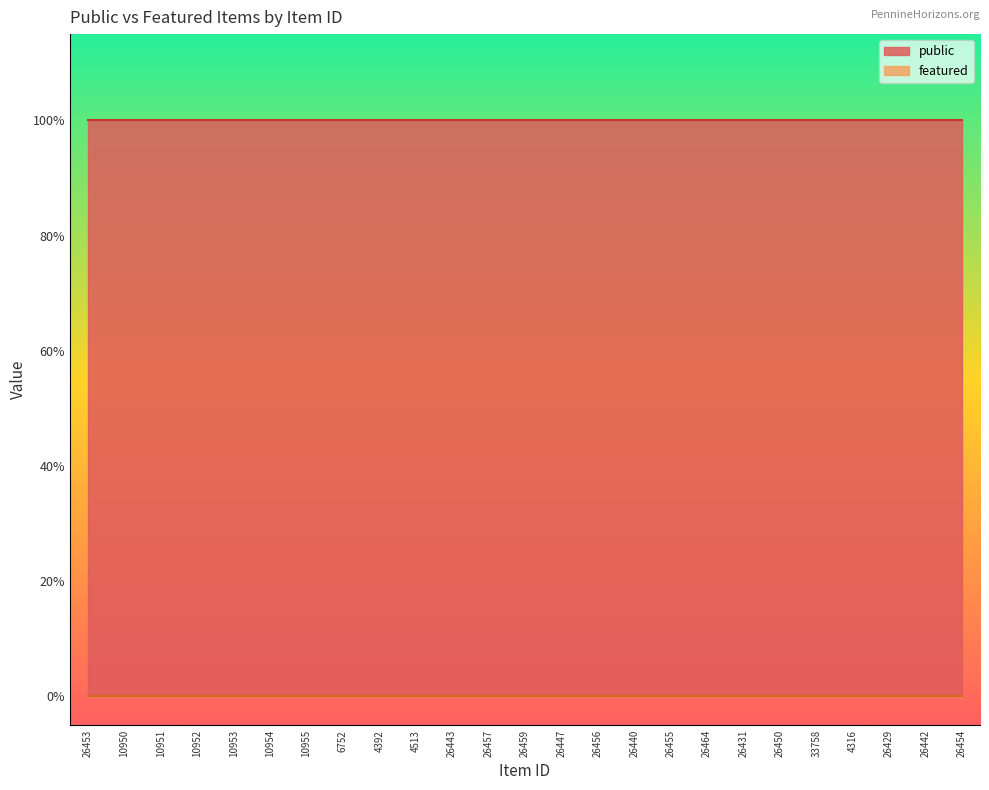

Count the number of data series in this chart.

2